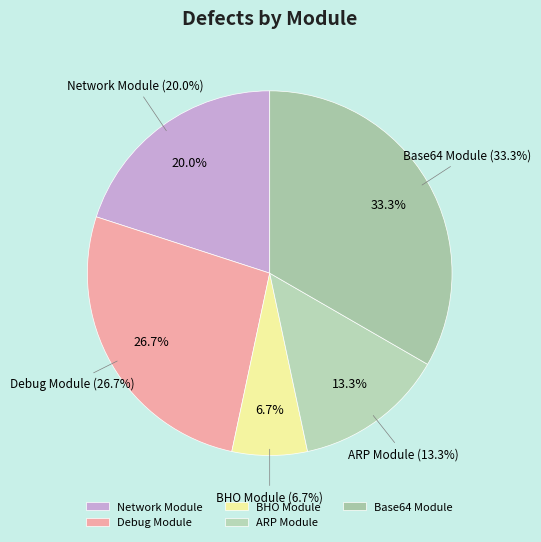

To the nearest percent, what is the difference between the Base64 Module and Debug Module slice percentages?

7%